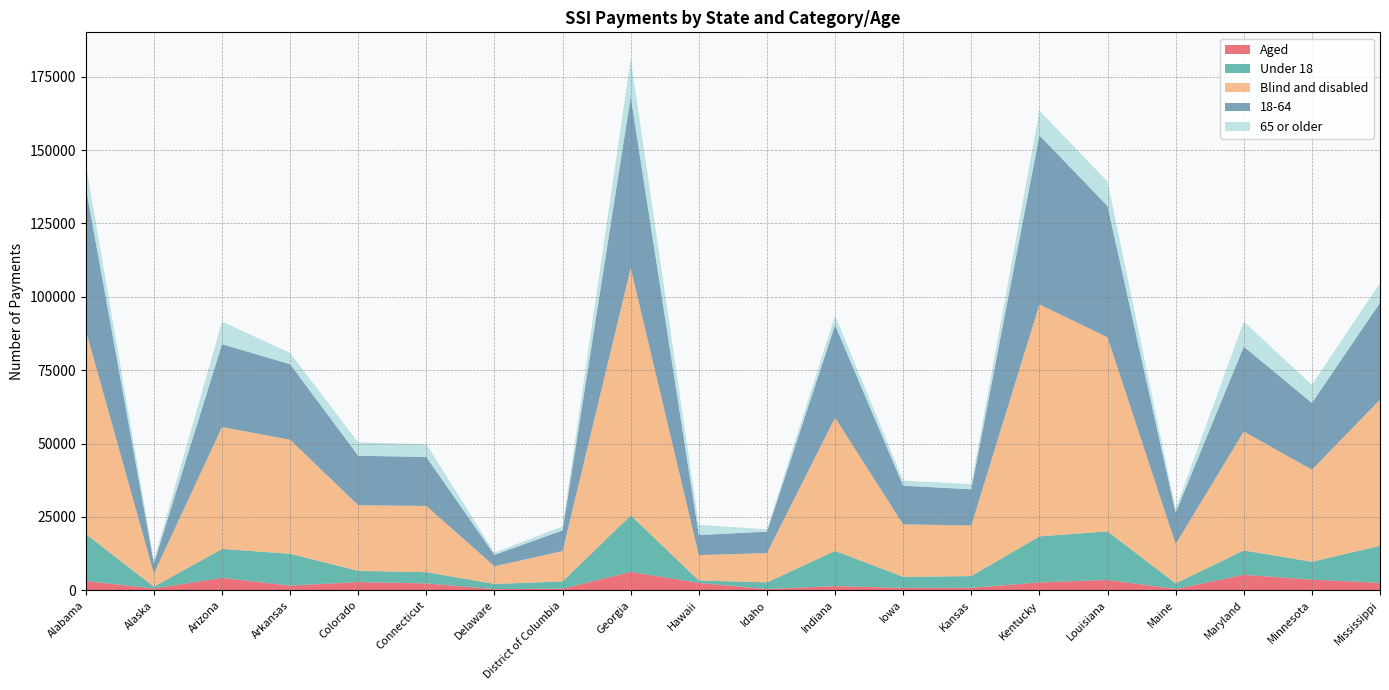

Reading left to right, transcribe all the data shown in this chart.

Aged: 3161	609	4232	1595	2809	2343	366	565	6273	2512	409	1427	811	848	2682	3518	442	5277	3623	2567
Under 18: 16029	598	9858	10845	3801	3834	1791	2454	19257	836	2288	11986	3776	3989	15690	16550	1898	8306	6087	12604
Blind and disabled: 69425	4468	41542	38844	22366	22556	6025	10347	84245	8622	9990	45384	17873	17248	79026	66121	13387	40502	31365	49773
18-64: 48740	3533	28205	25747	16876	16679	3888	7073	58337	6851	7286	31552	13174	12338	57620	44731	10739	28935	22744	33007
65 or older: 7817	946	7712	3848	4498	4386	713	1385	12924	3446	825	3273	1734	1769	8398	8357	1192	8540	6157	6729